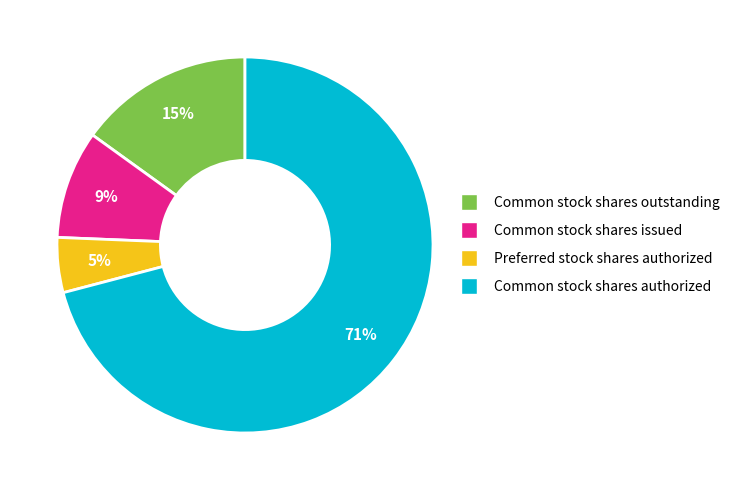

Which has a higher value, Common stock shares issued or Common stock shares authorized?

Common stock shares authorized